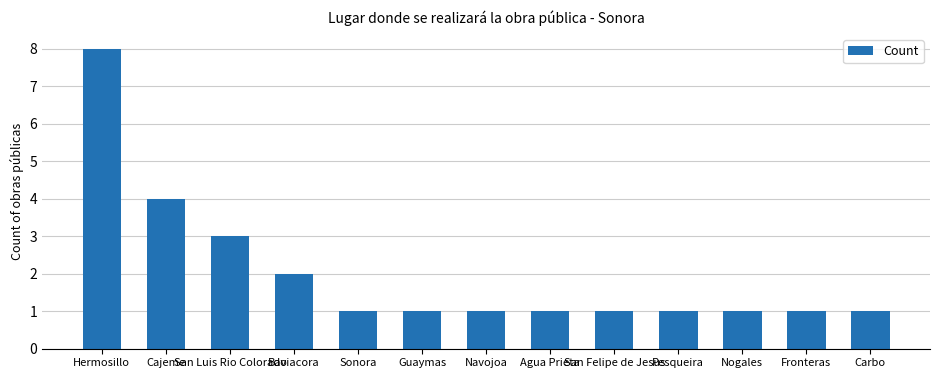

Where is the data nearest to the value 4?

Cajeme
